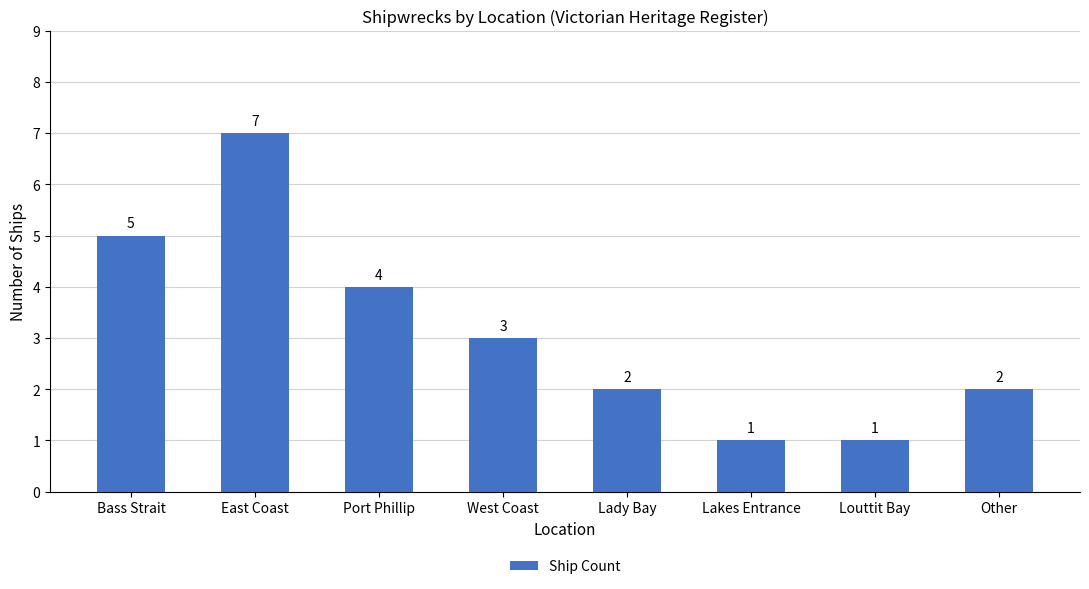

What is the smallest value displayed?

1